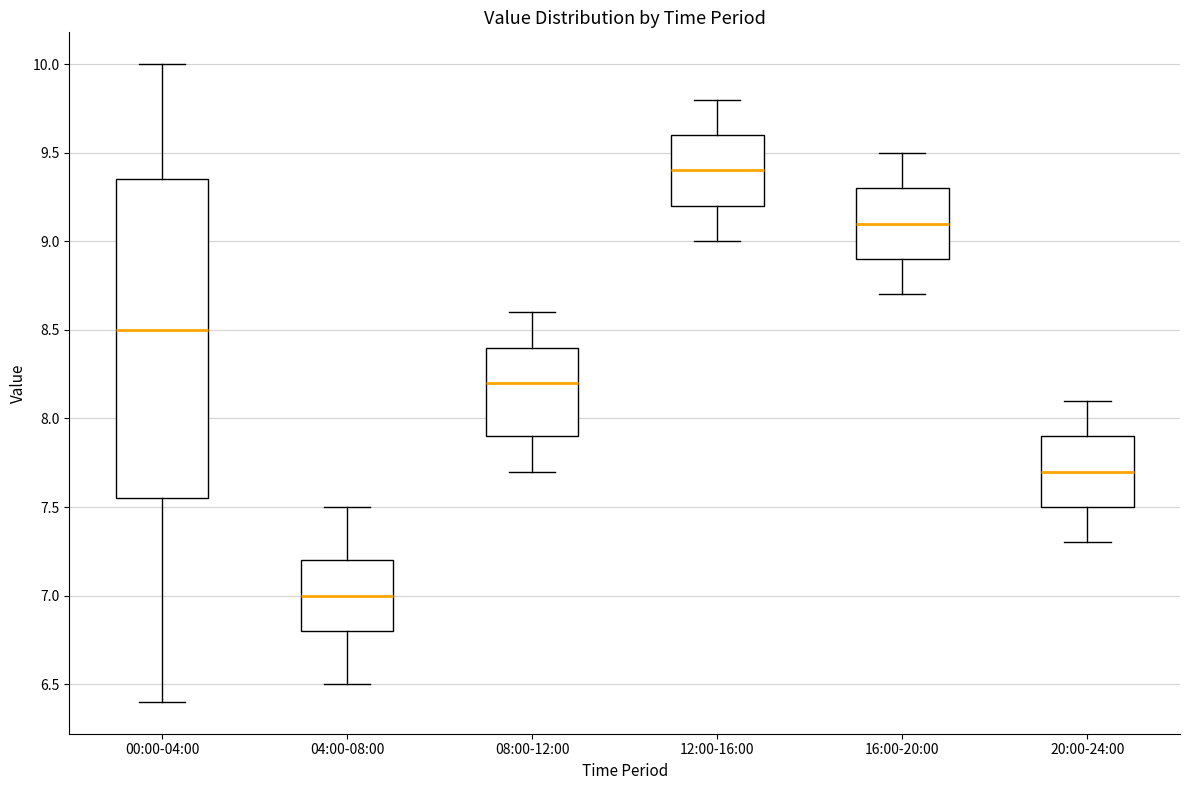

Which box's median line is the highest?

12:00-16:00